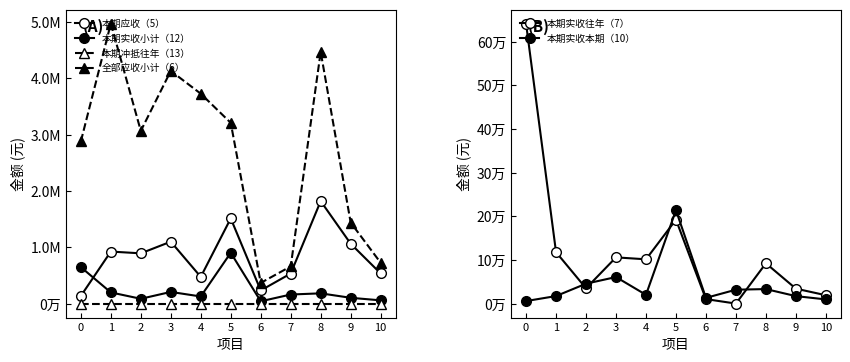

True or false: 本期实收往年（7） and 本期实收小计（12） cross at least once.

False